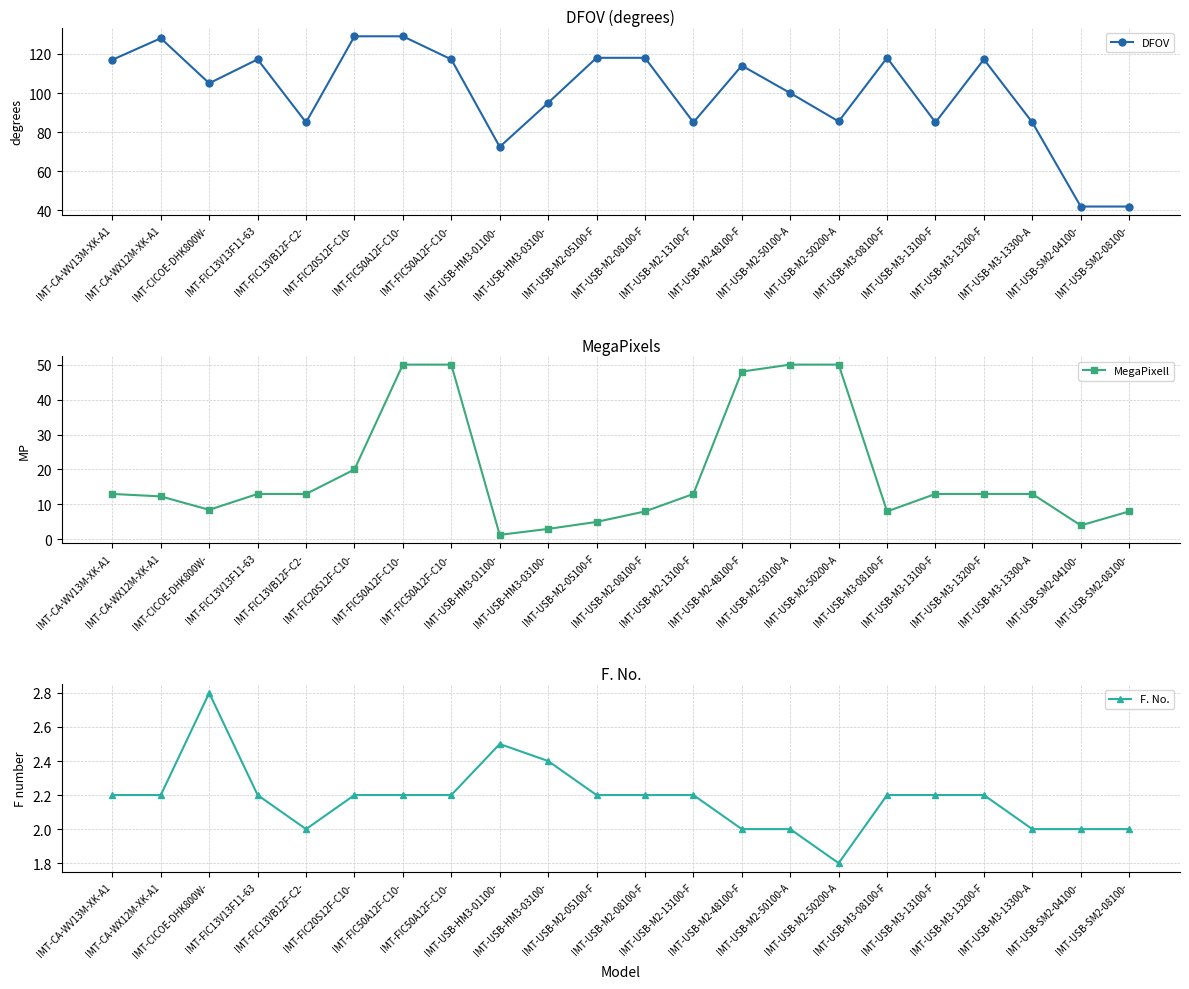

How many intersections are there between MegaPixell and F. No.?

2